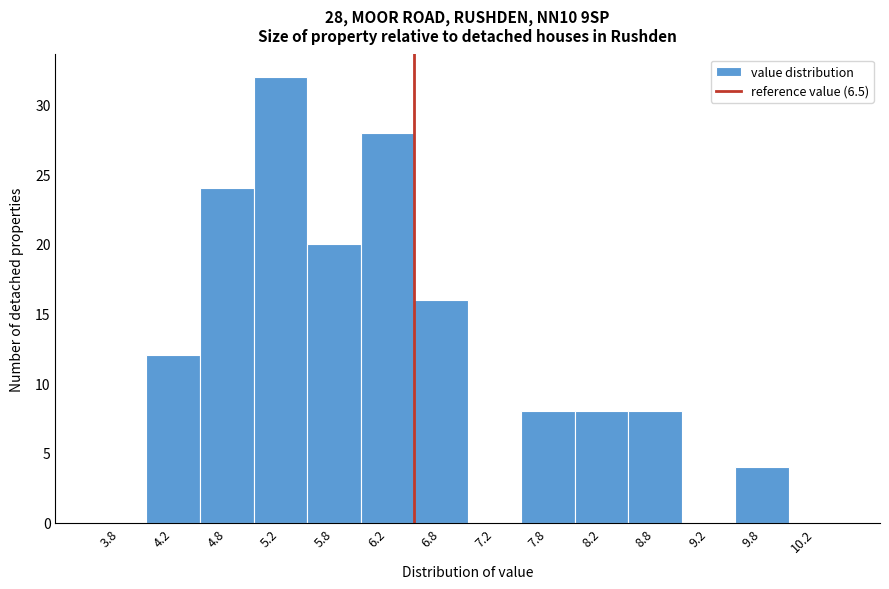

Which range on the x-axis has the tallest bar?

5.0 to 5.5